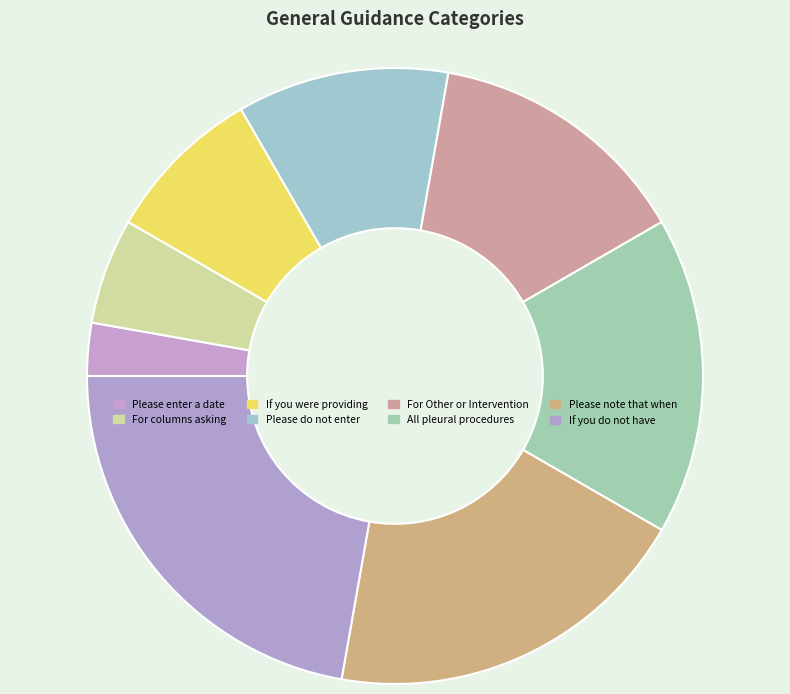

Does Please note that when represent more than half of the total?

No